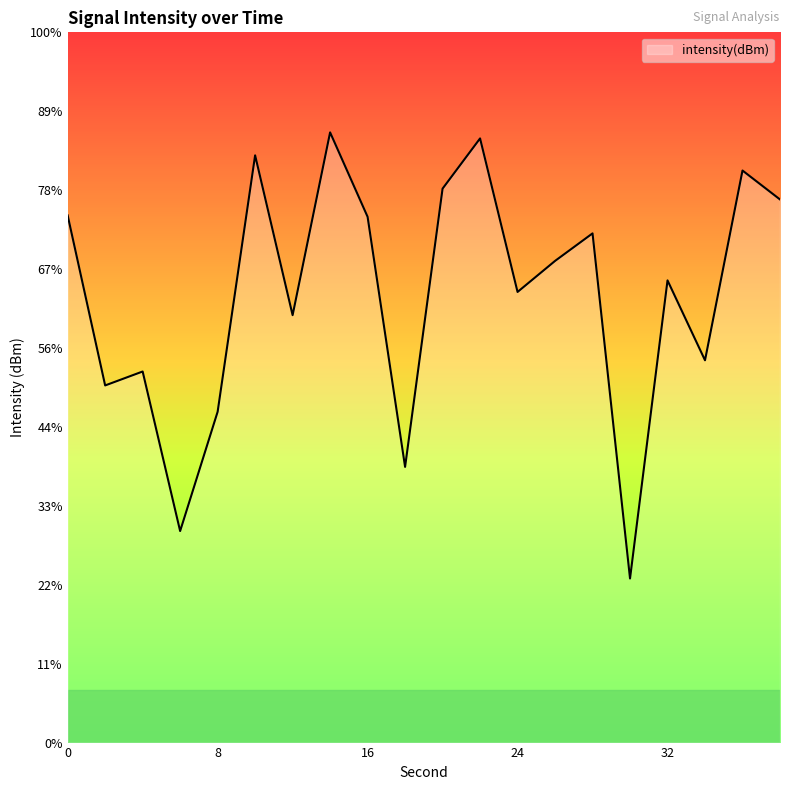

How many lines are shown in the chart?

1